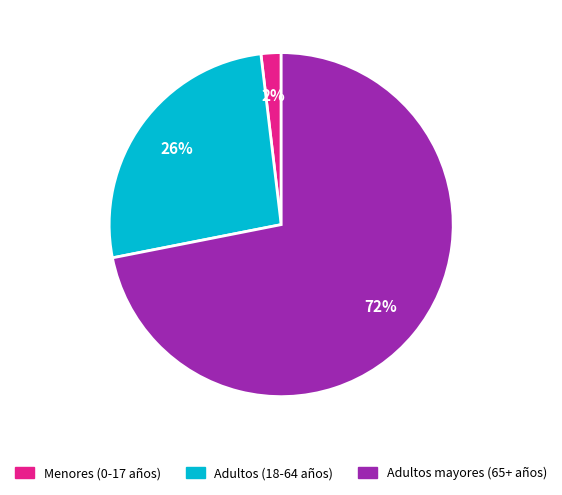

Is there a majority slice in this chart?

Yes